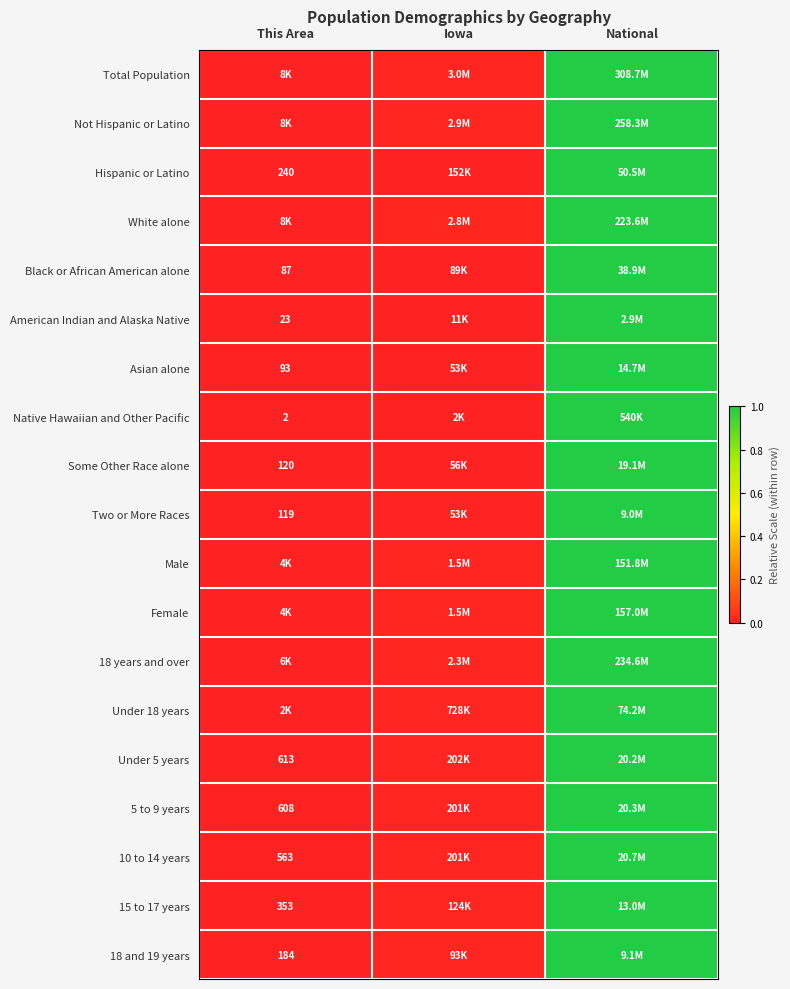

Which series has the widest spread of values?

Total Population